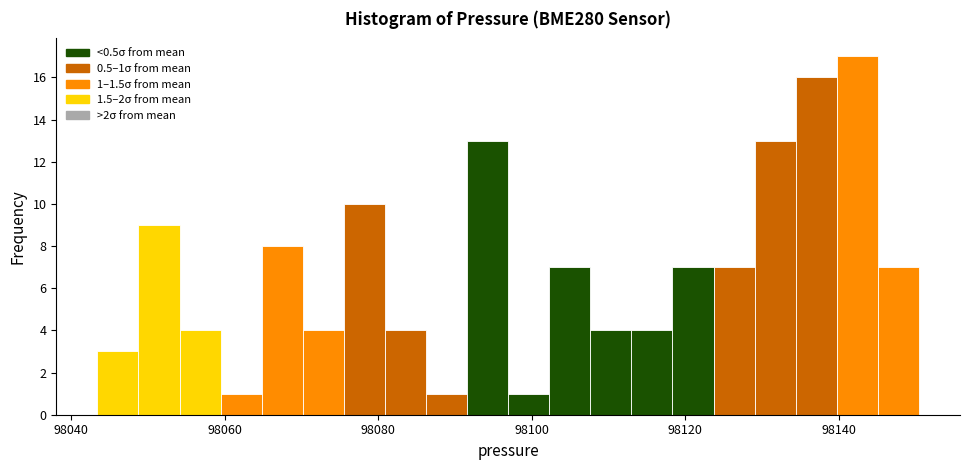

Read against the x-axis, roughly where is the centre of the tallest bar?

98142